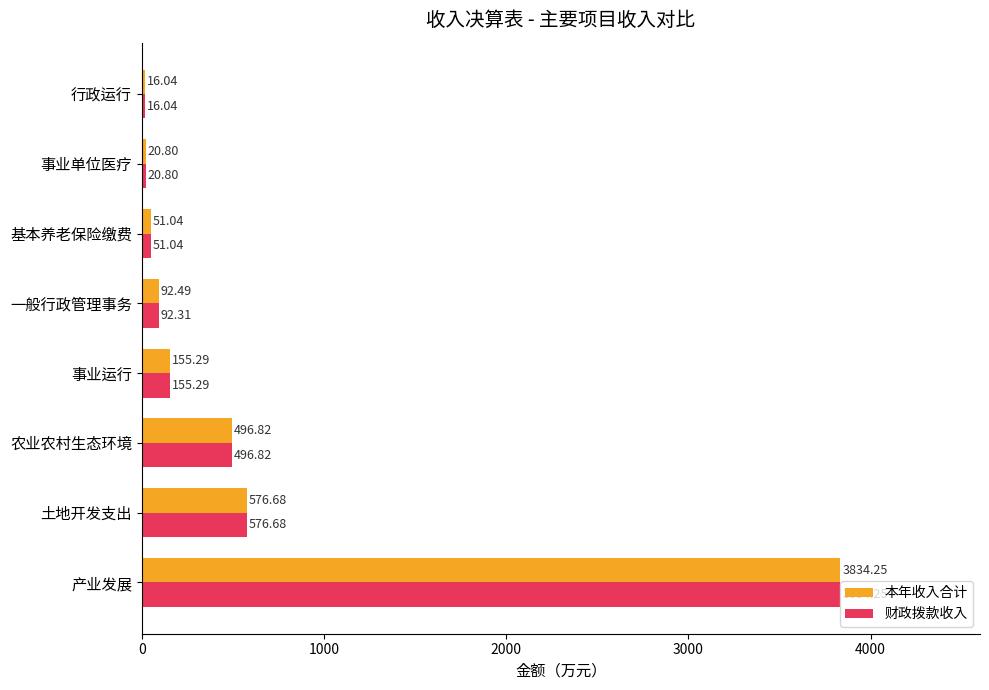

At which label does 本年收入合计 reach its peak?

产业发展